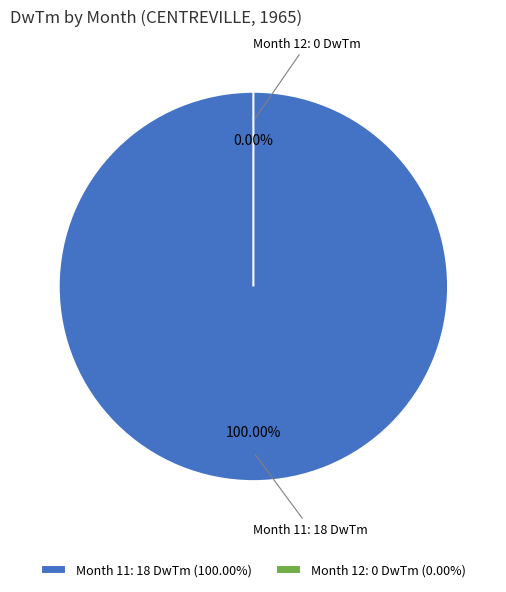

What percentage do 11 and 12 together represent?

100.0%